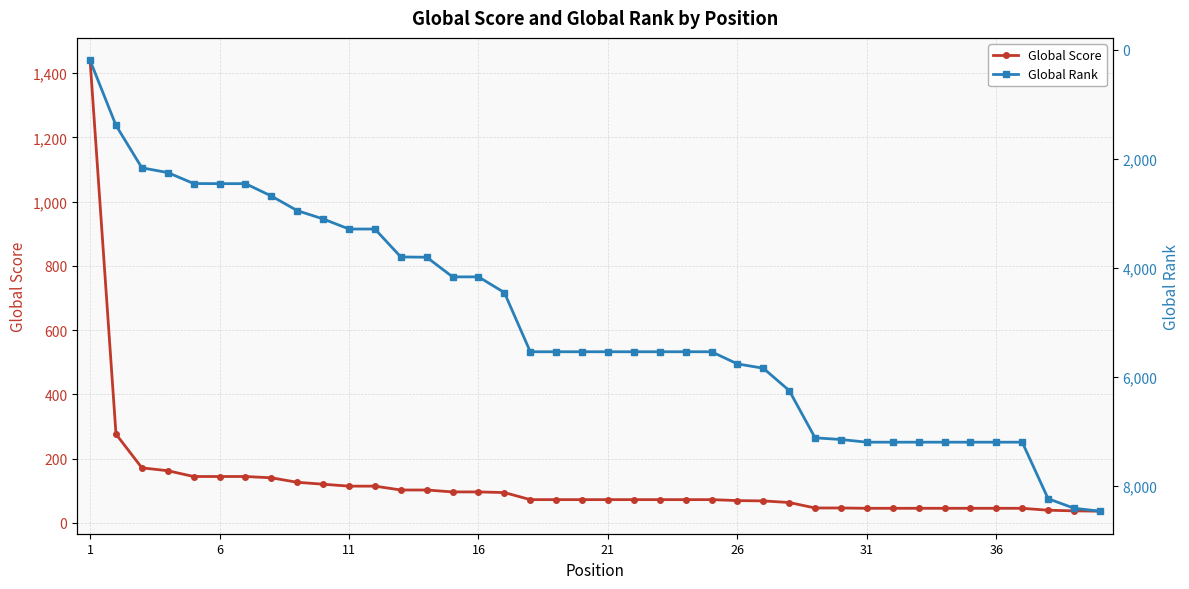

How many data points in Global Score are less than 72?

15